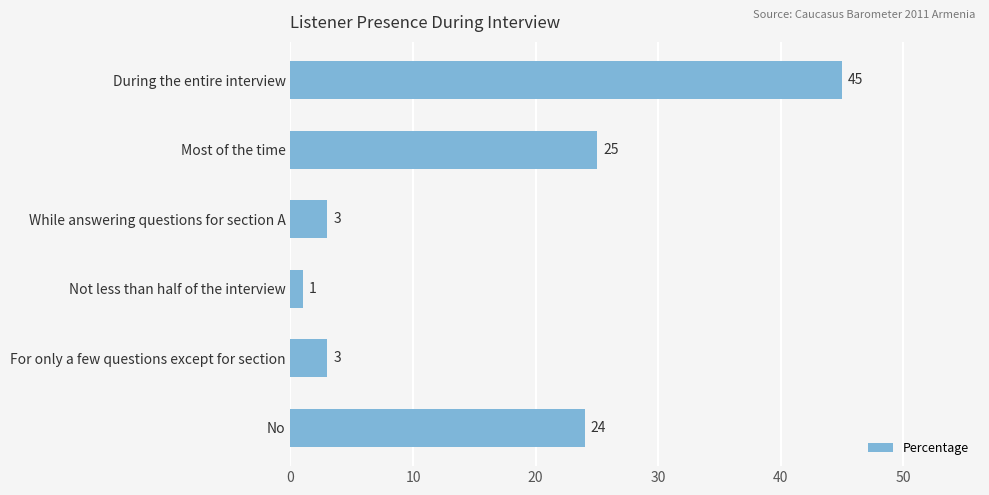

At which category does the chart reach its minimum across all series?

Not less than half of the interview